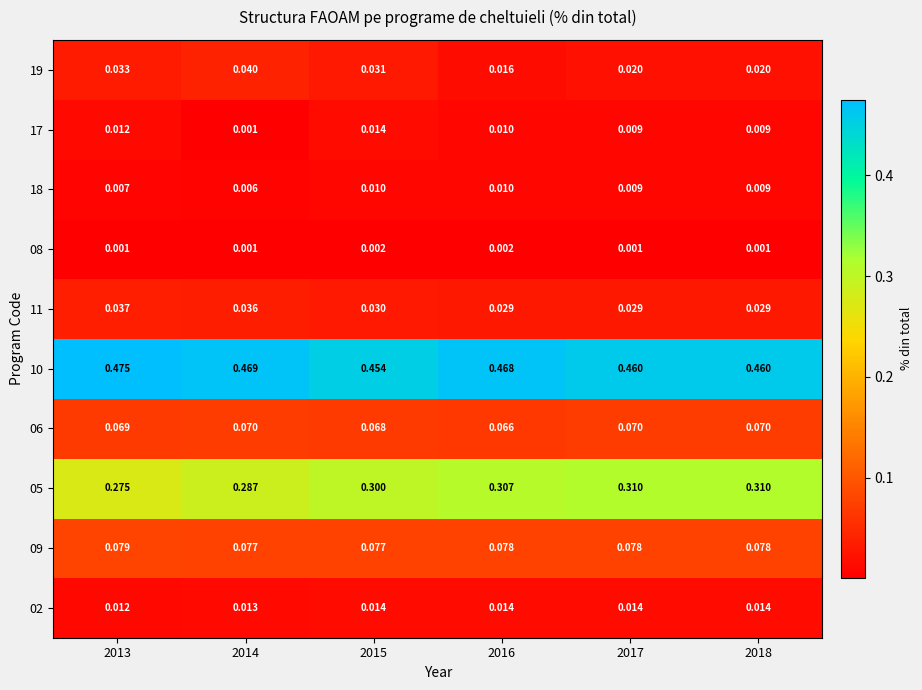

Which series has the widest spread of values?

05